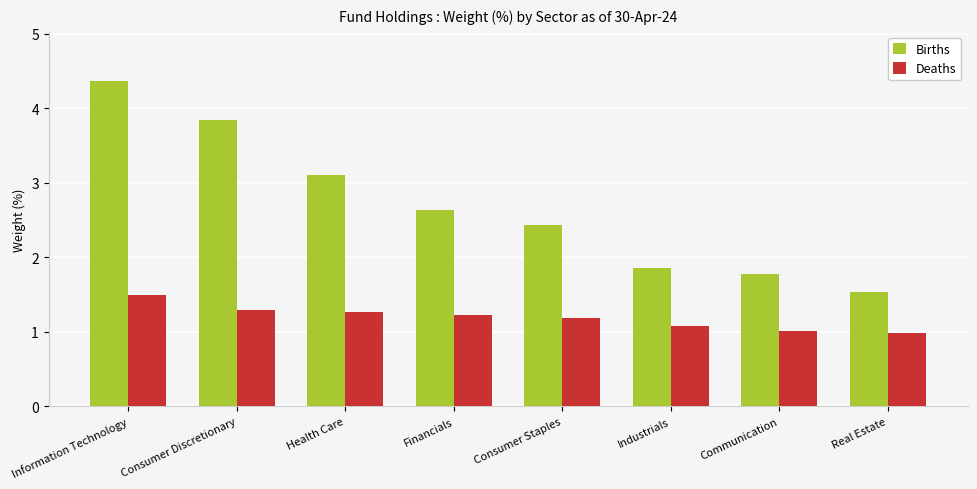

Where does the Births series first go above 2?

Information Technology